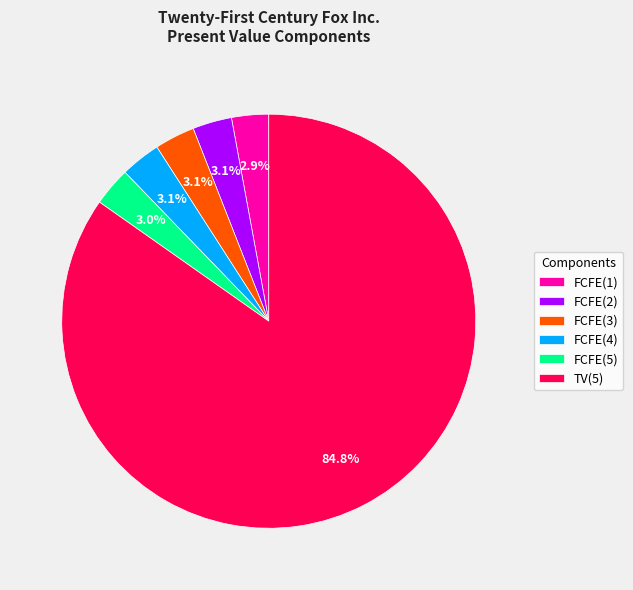

Do FCFE(4) and FCFE(2) together represent more than half of the pie?

No